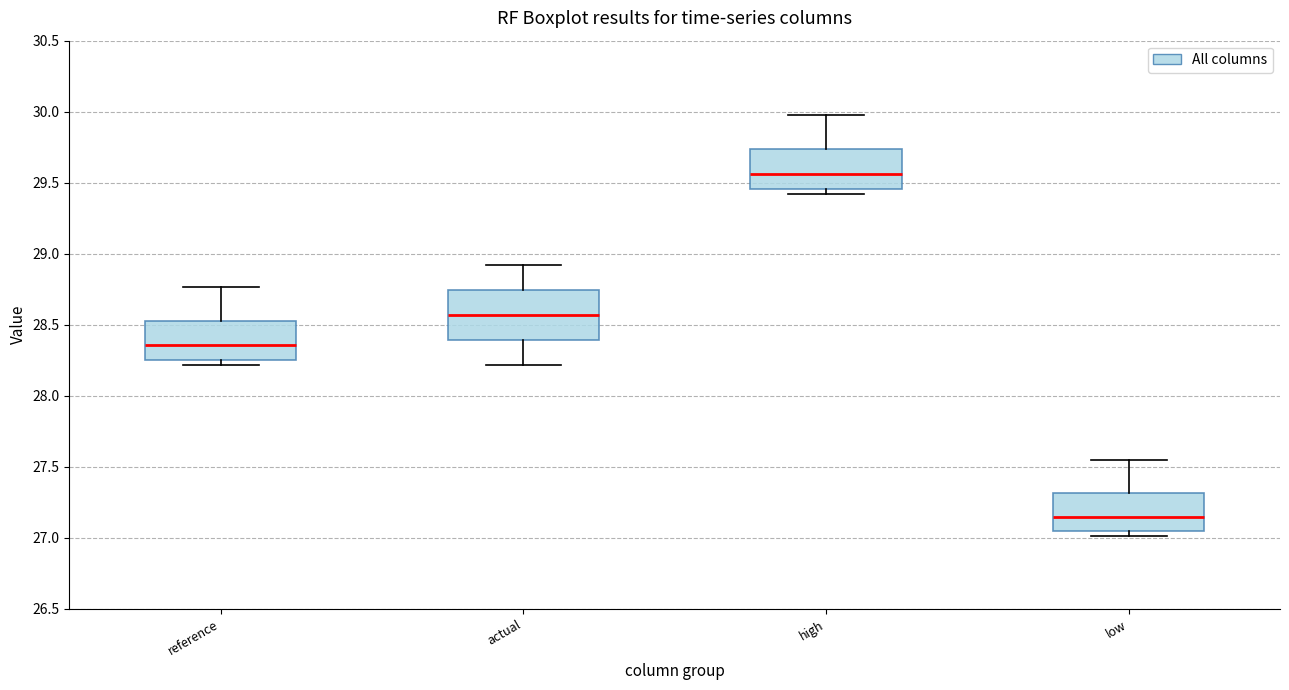

Reading left to right, transcribe this box plot: for each box, give where its median line is, the range the box spans, and where its two whiskers end, as read against the y-axis. The values are not printed on the chart, so give them approximately, as read against the axis.

reference: median 28.35, box 28.25 to 28.55, whiskers 28.20 to 28.75
actual: median 28.55, box 28.40 to 28.75, whiskers 28.20 to 28.90
high: median 29.55, box 29.45 to 29.75, whiskers 29.40 to 29.95
low: median 27.15, box 27.05 to 27.30, whiskers 27.00 to 27.55